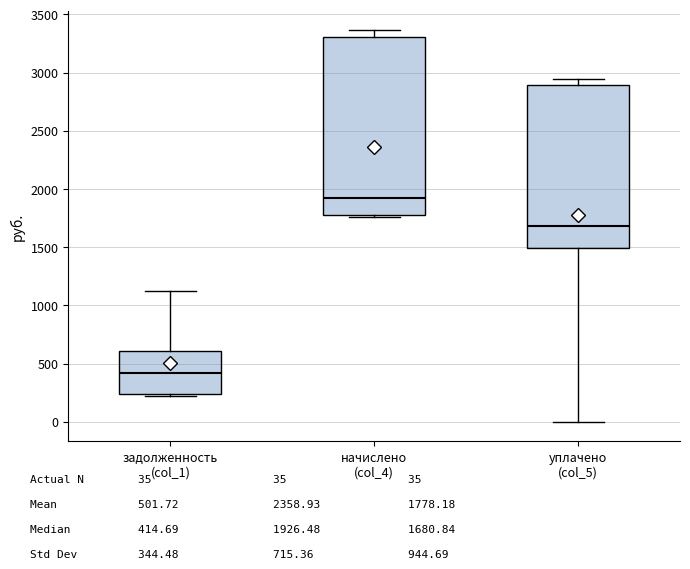

Reading left to right, read every box against the y-axis: the position of its median line, the range the box covers, and the ends of its whiskers. The values are not printed on the chart, so give them approximately, as read against the axis.

задолженность (col_1): median 400, box 250 to 600, whiskers 200 to 1150
начислено (col_4): median 1950, box 1750 to 3300, whiskers 1750 (just below the box's lower edge) to 3350
уплачено (col_5): median 1700, box 1500 to 2900, whiskers 0 to 2950